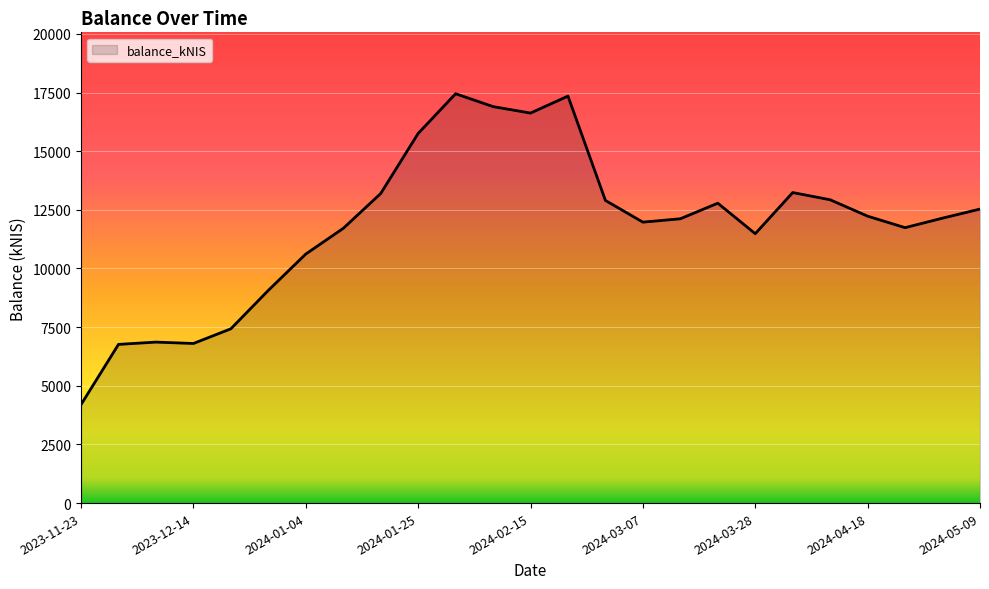

What is the difference between the maximum and minimum values?

13250.2